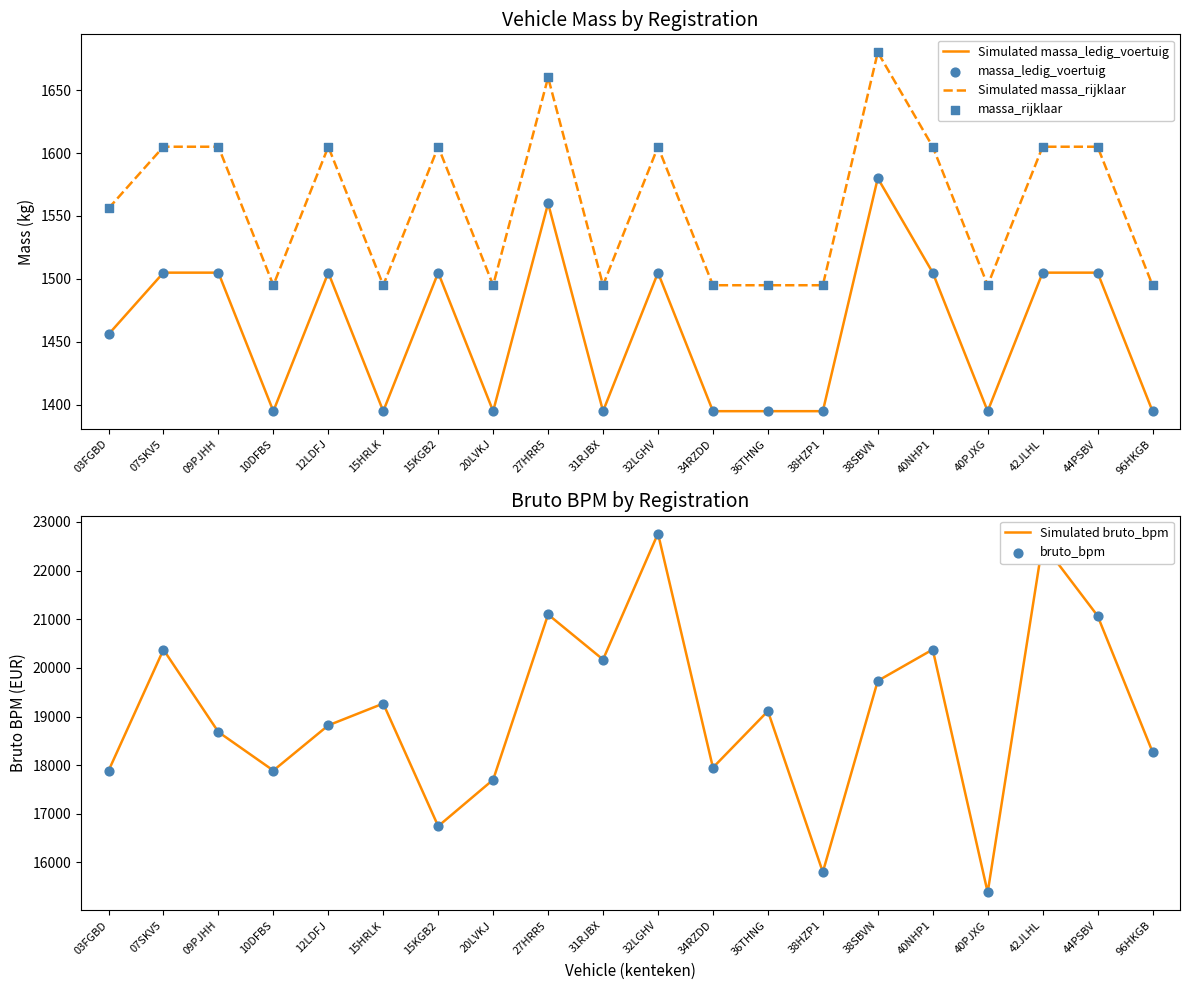

At how many categories does at least one series exceed 5187?

20